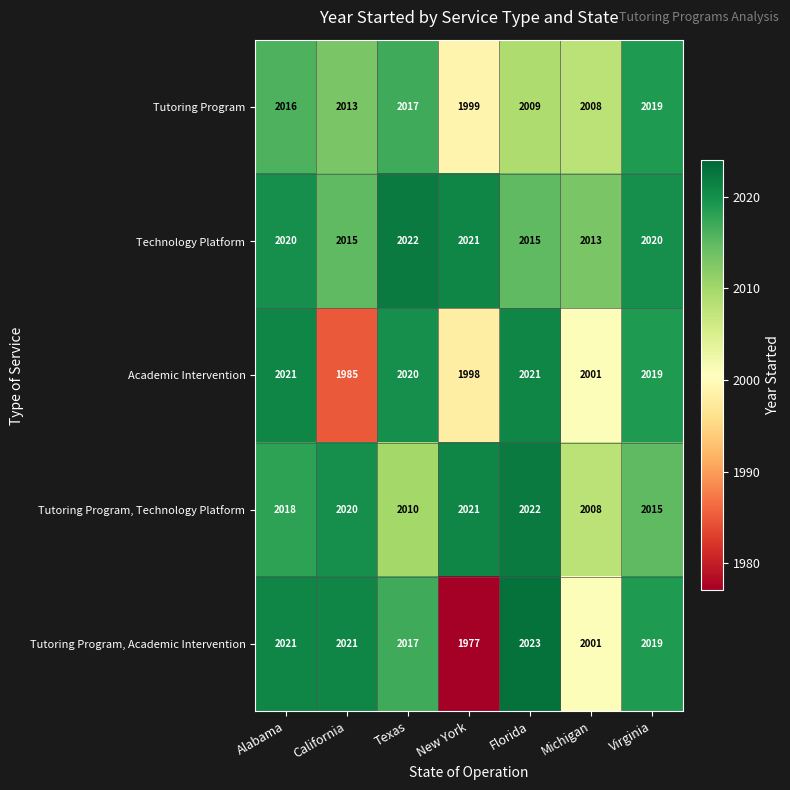

At Florida, list the series in order from smallest to largest.

Tutoring Program, Technology Platform, Academic Intervention, Tutoring Program, Technology Platform, Tutoring Program, Academic Intervention